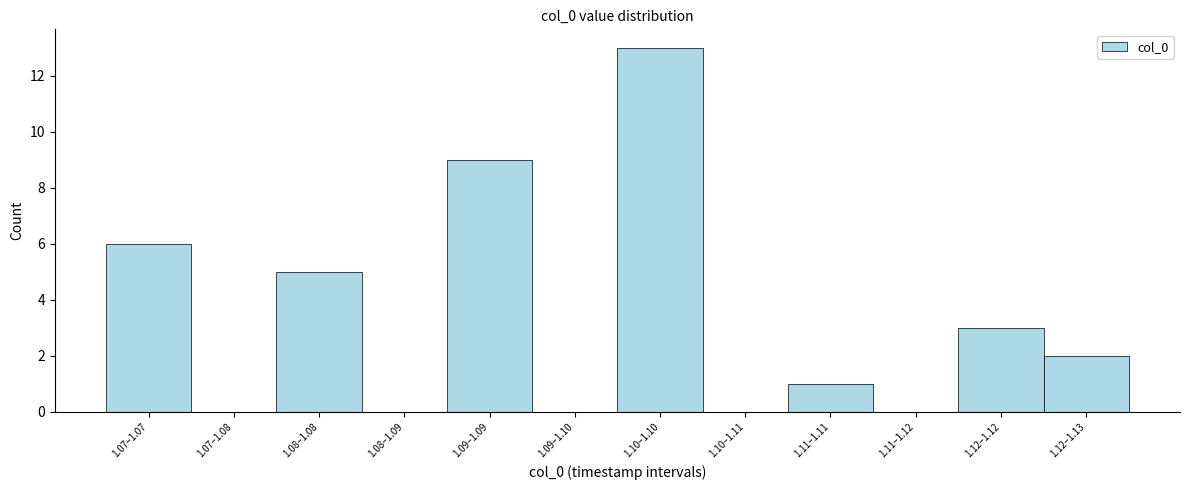

Reading right to left, transcribe all the data shown in this chart.

1.12–1.13=2	1.12–1.12=3	1.11–1.12=0	1.11–1.11=1	1.10–1.11=0	1.10–1.10=13	1.09–1.10=0	1.09–1.09=9	1.08–1.09=0	1.08–1.08=5	1.07–1.08=0	1.07–1.07=6